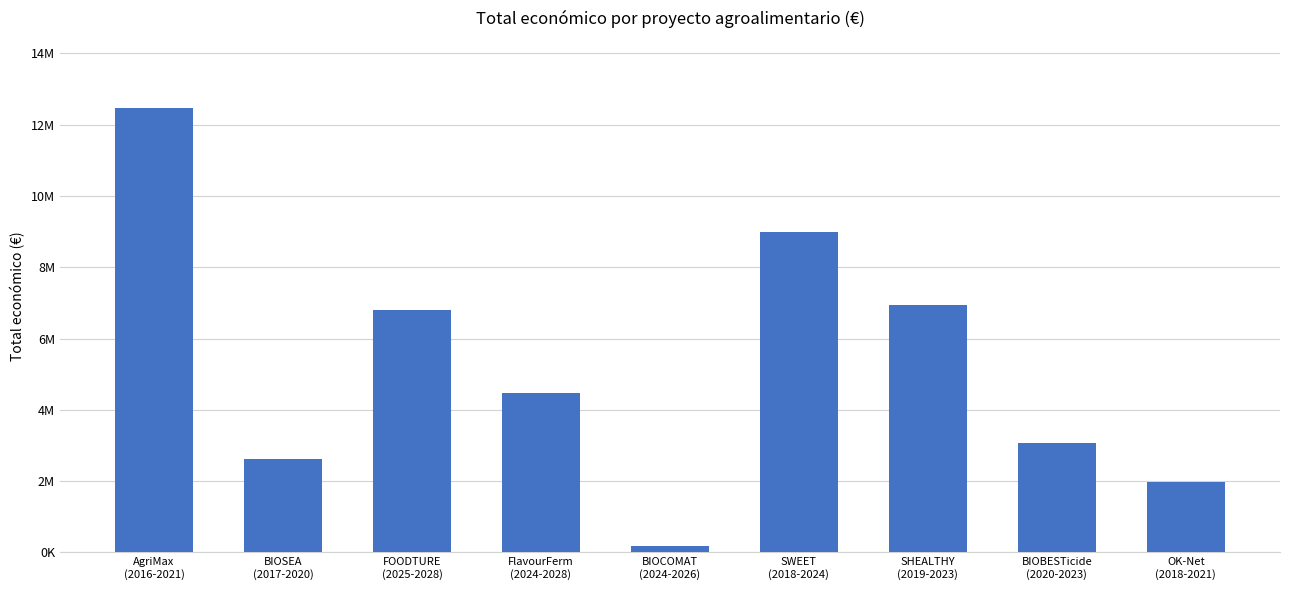

Which has a higher value, SHEALTHY
(2019-2023) or FOODTURE
(2025-2028)?

SHEALTHY
(2019-2023)